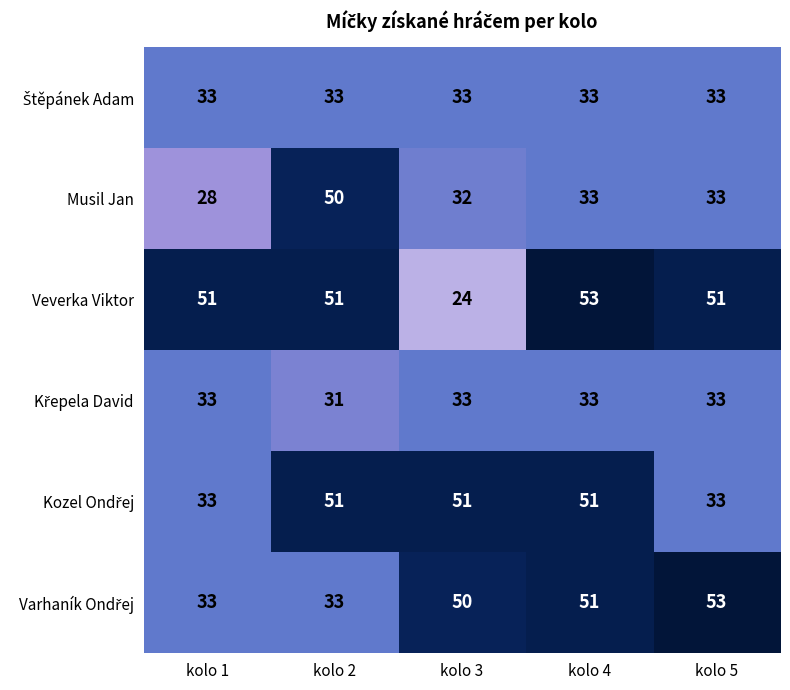

What is the difference between the Musil Jan values at kolo 4 and kolo 1?

5